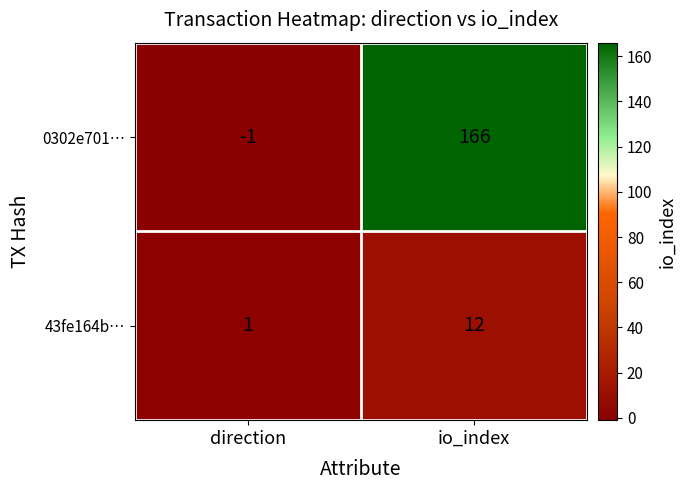

True or false: 0302e701… has a value of 166 at io_index.

True